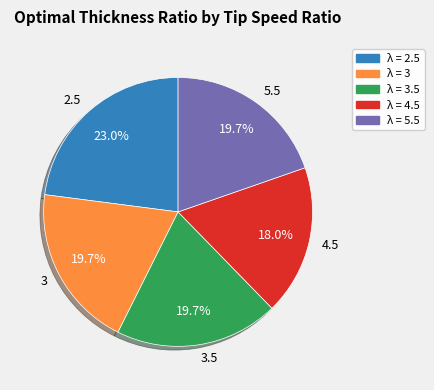

To the nearest percent, what percentage of the pie is 4.5?

18%